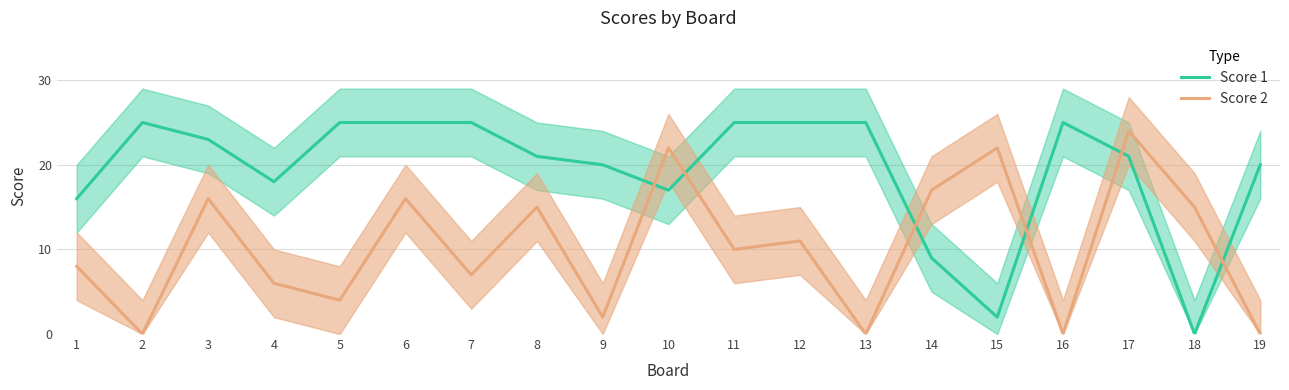

How many data points in Score 1 are less than 21?

8